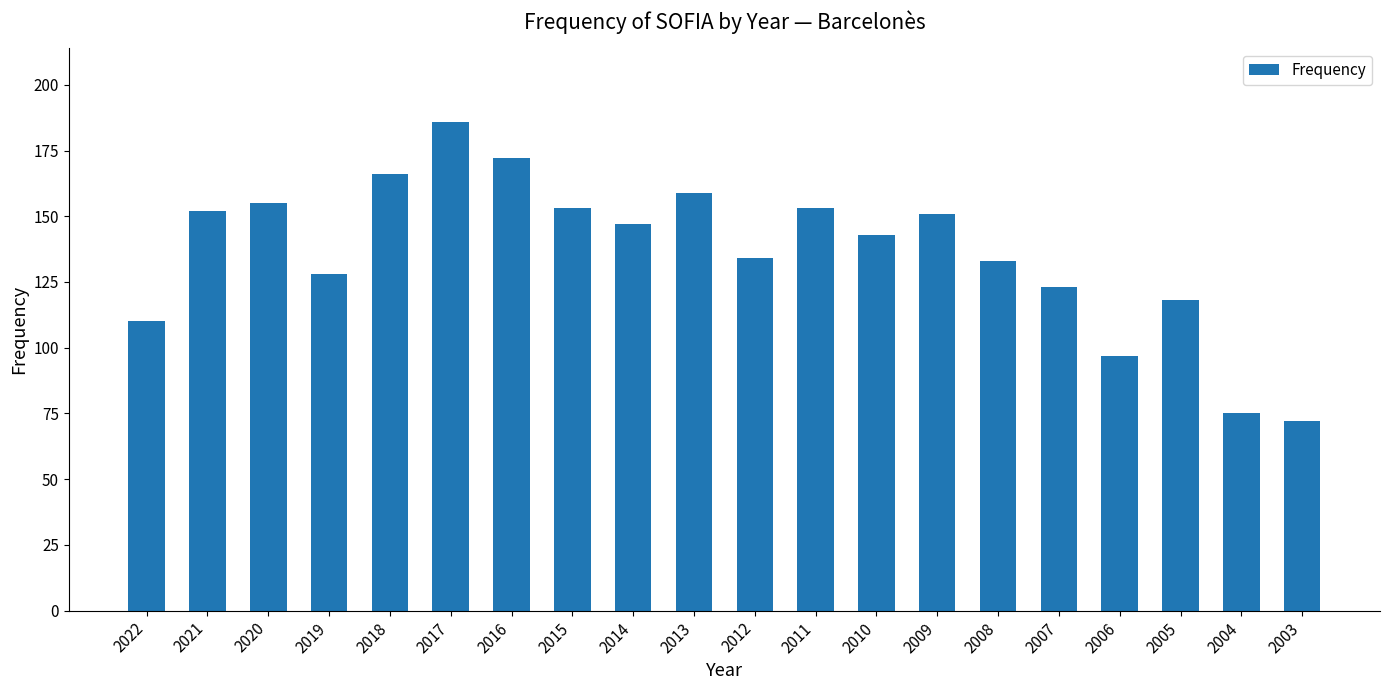

Reading right to left, list all the values displayed in this chart.

2003=72	2004=75	2005=118	2006=97	2007=123	2008=133	2009=151	2010=143	2011=153	2012=134	2013=159	2014=147	2015=153	2016=172	2017=186	2018=166	2019=128	2020=155	2021=152	2022=110